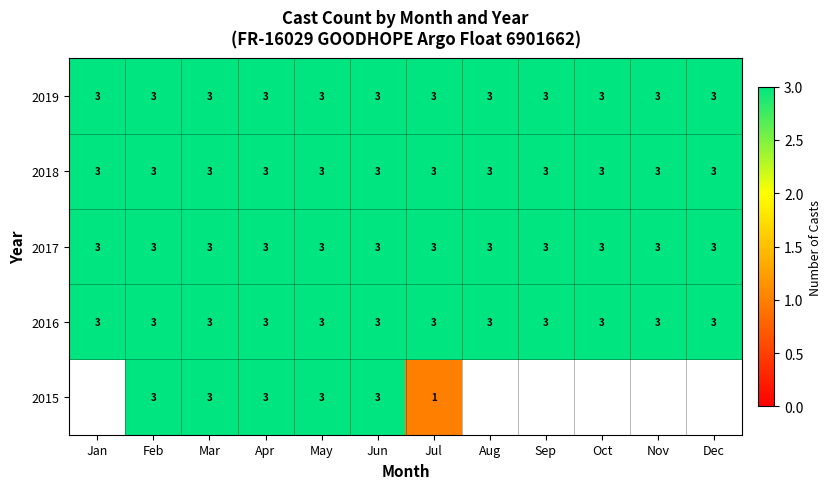

What is the maximum value shown in the chart?

3.0